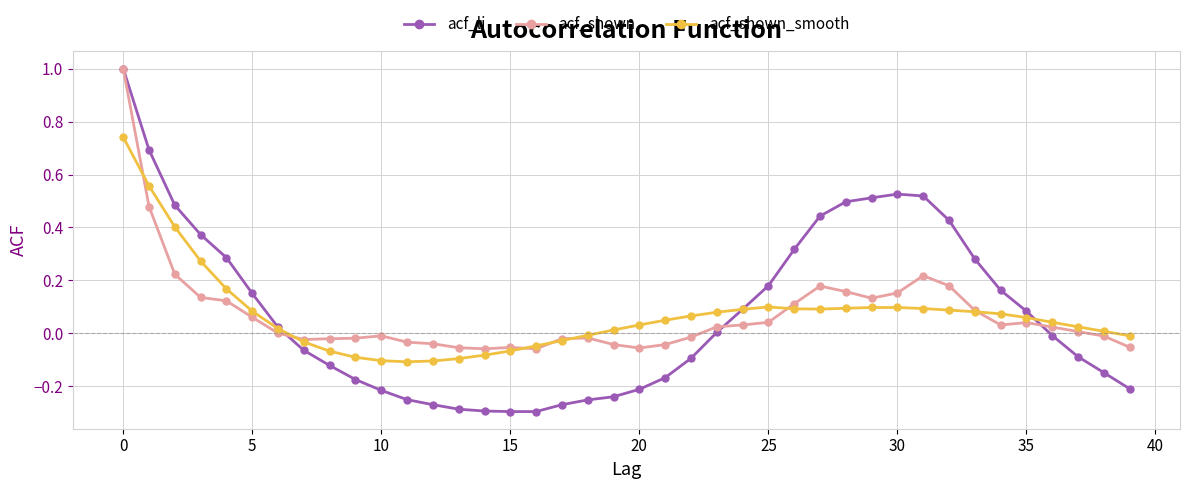

What is the maximum value shown in the chart?

1.0